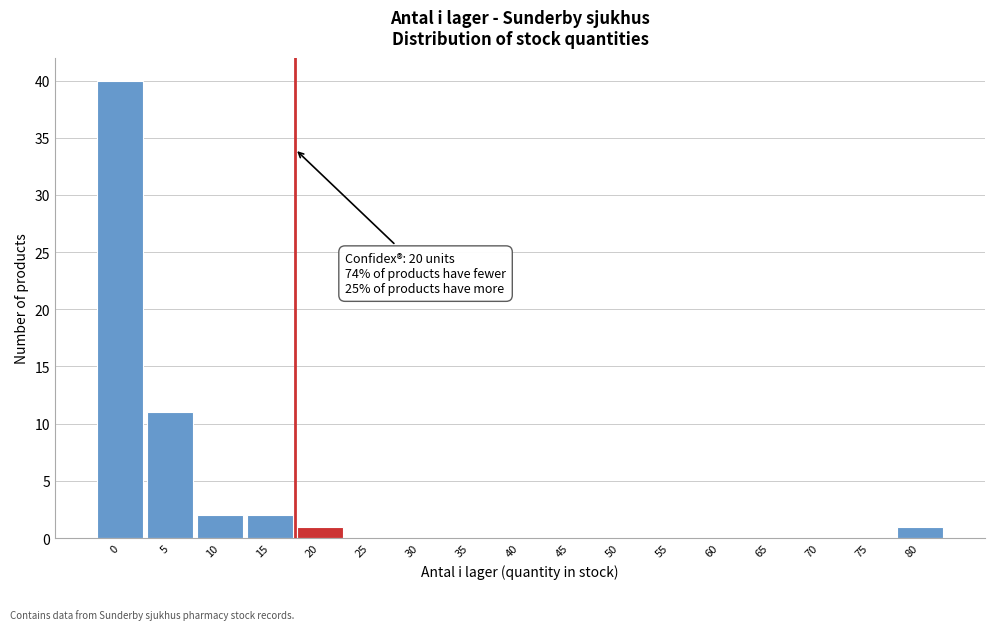

Reading right to left, extract all data points from this chart.

80=1	75=0	70=0	65=0	60=0	55=0	50=0	45=0	40=0	35=0	30=0	25=0	20=1	15=2	10=2	5=11	0=40